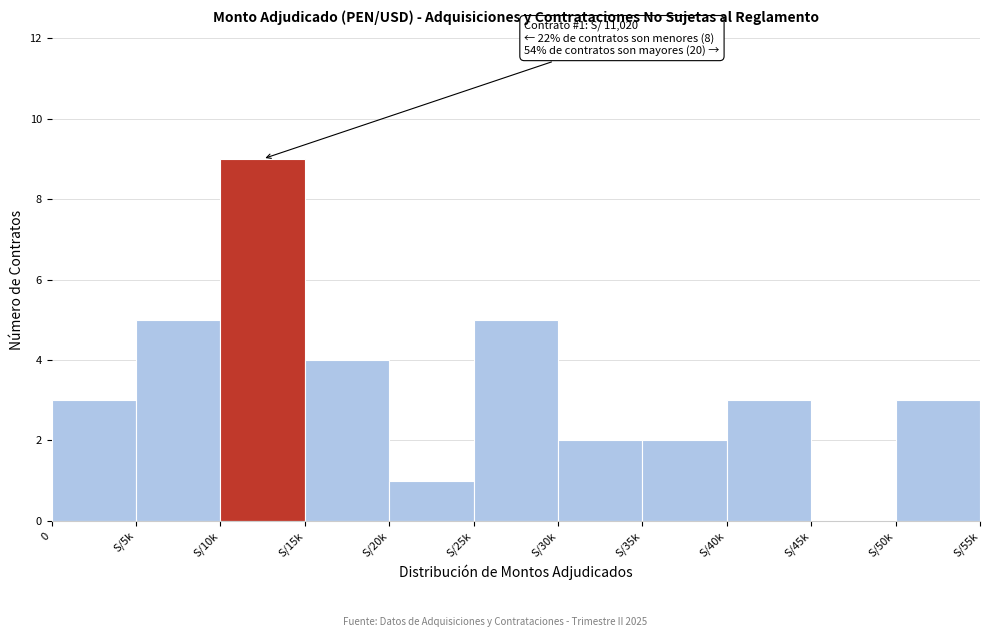

Reading left to right, what are all the values shown in this chart?

0=3	S/5k=5	S/10k=9	S/15k=4	S/20k=1	S/25k=5	S/30k=2	S/35k=2	S/40k=3	S/45k=0	S/50k=3